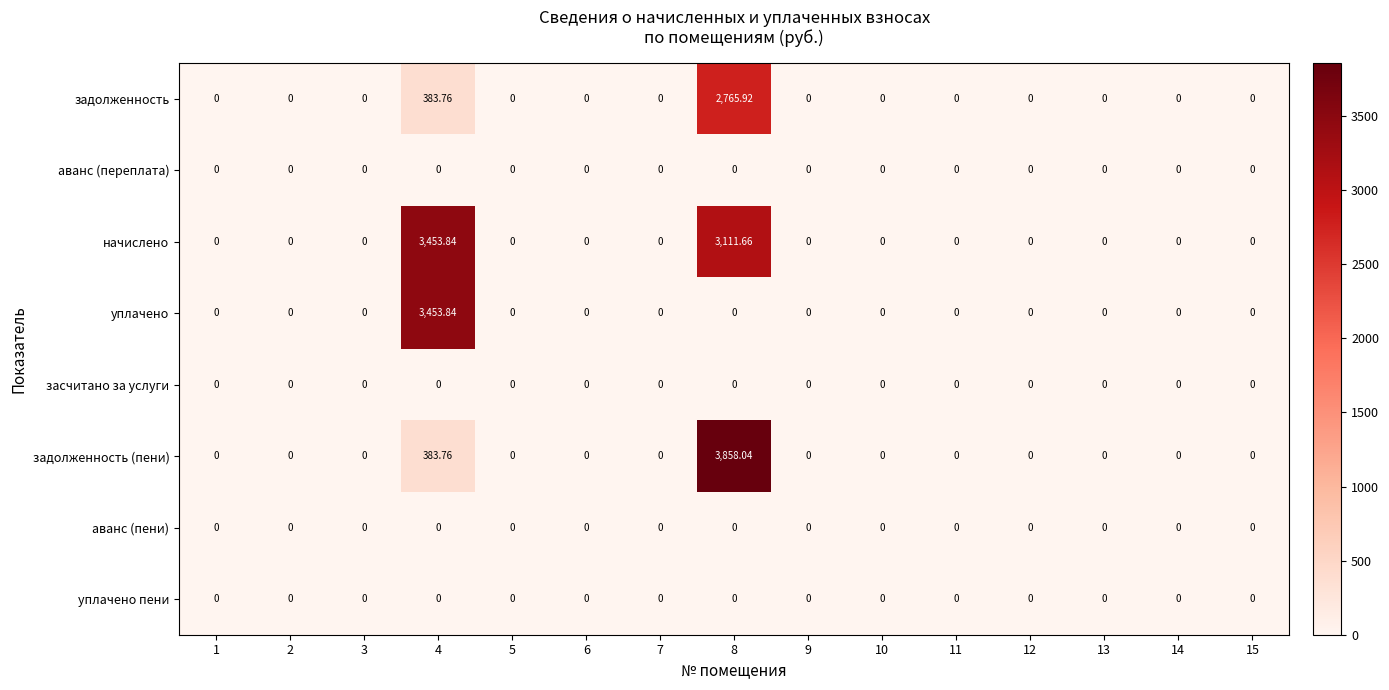

Which series has the widest spread of values?

задолженность (пени)